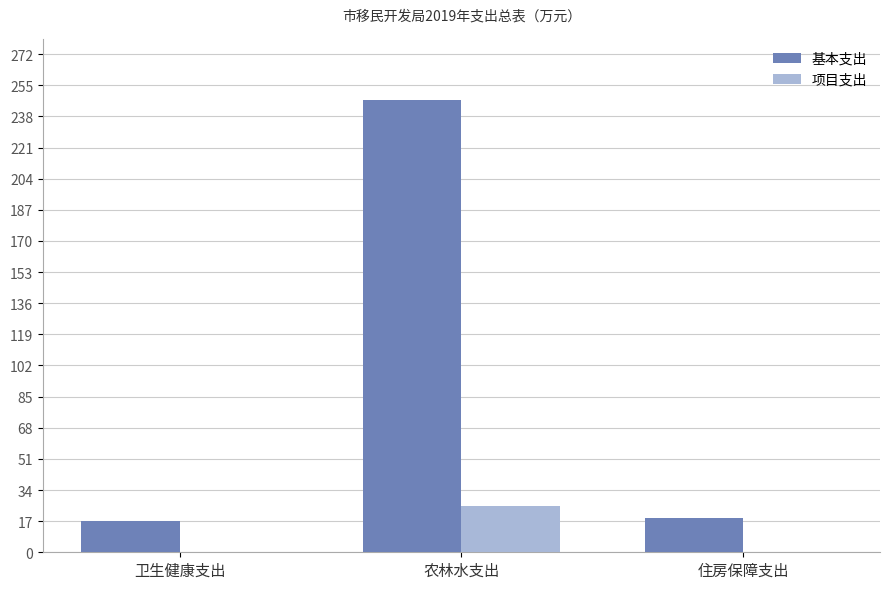

Is the value of 基本支出 at 住房保障支出 greater than the value of 项目支出 at 农林水支出?

No